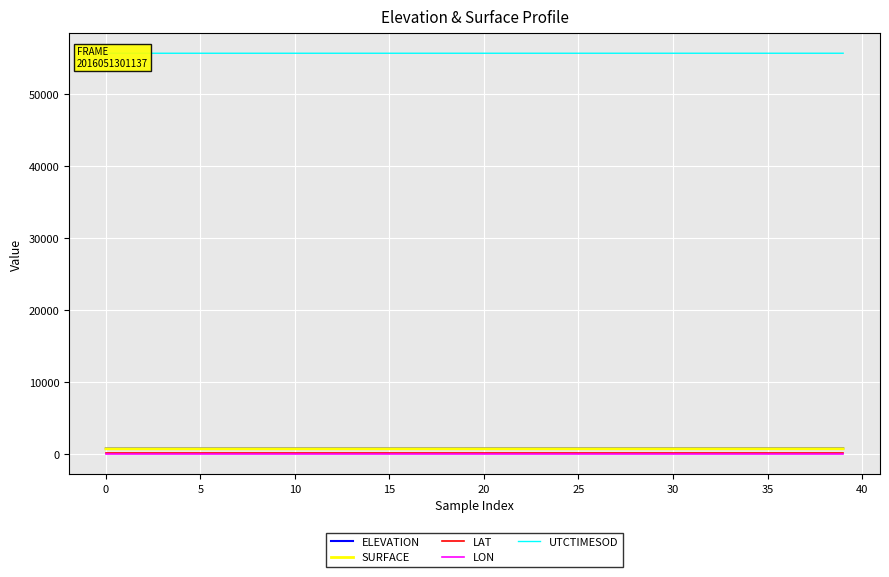

True or false: LAT and UTCTIMESOD intersect in this chart.

False